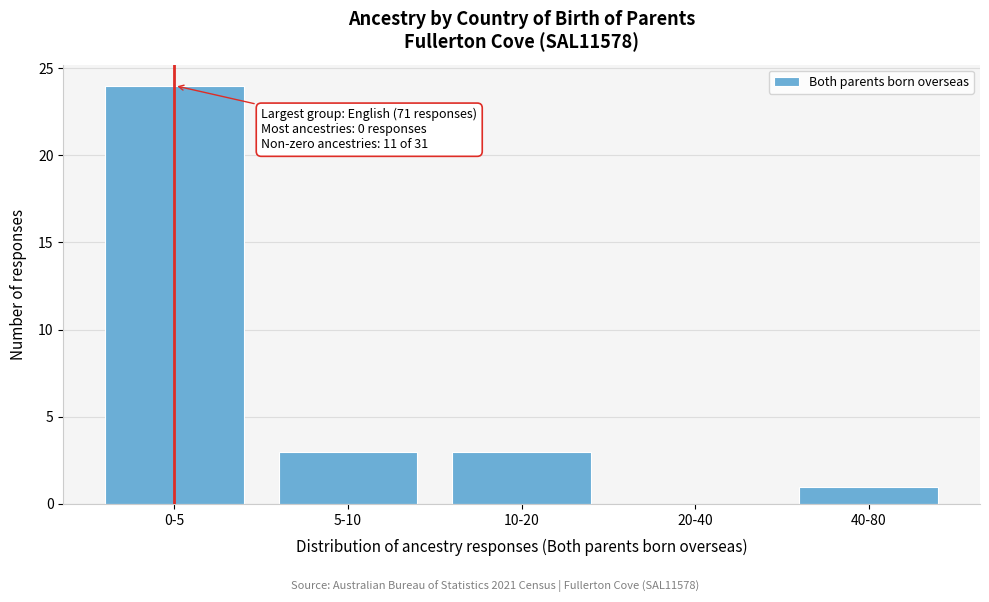

Reading right to left, list all the values displayed in this chart.

40-80=1	20-40=0	10-20=3	5-10=3	0-5=24